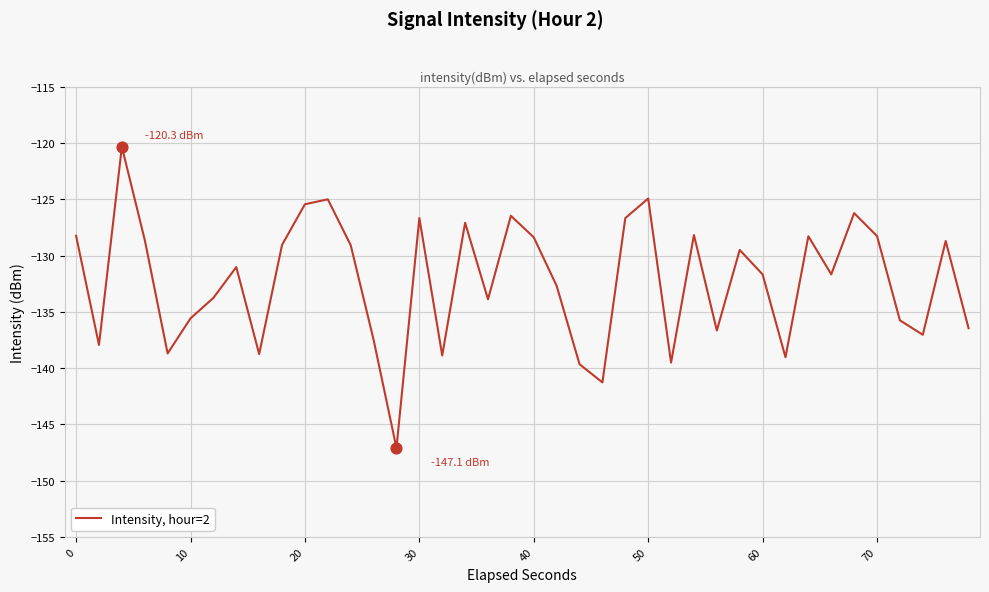

What is the difference between the maximum and minimum values?

26.8